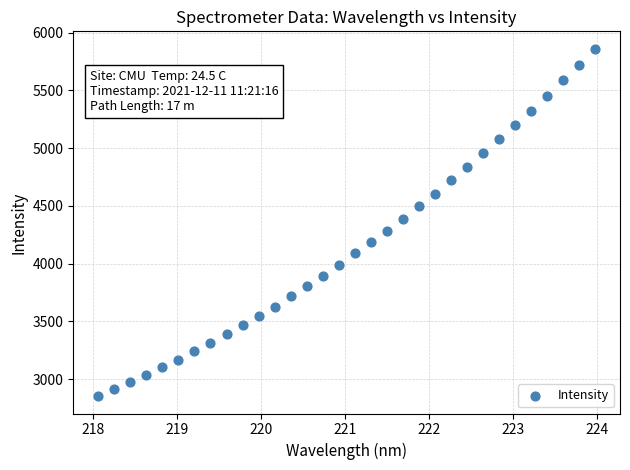

What is the range of Y values (max minus min)?

3008.0